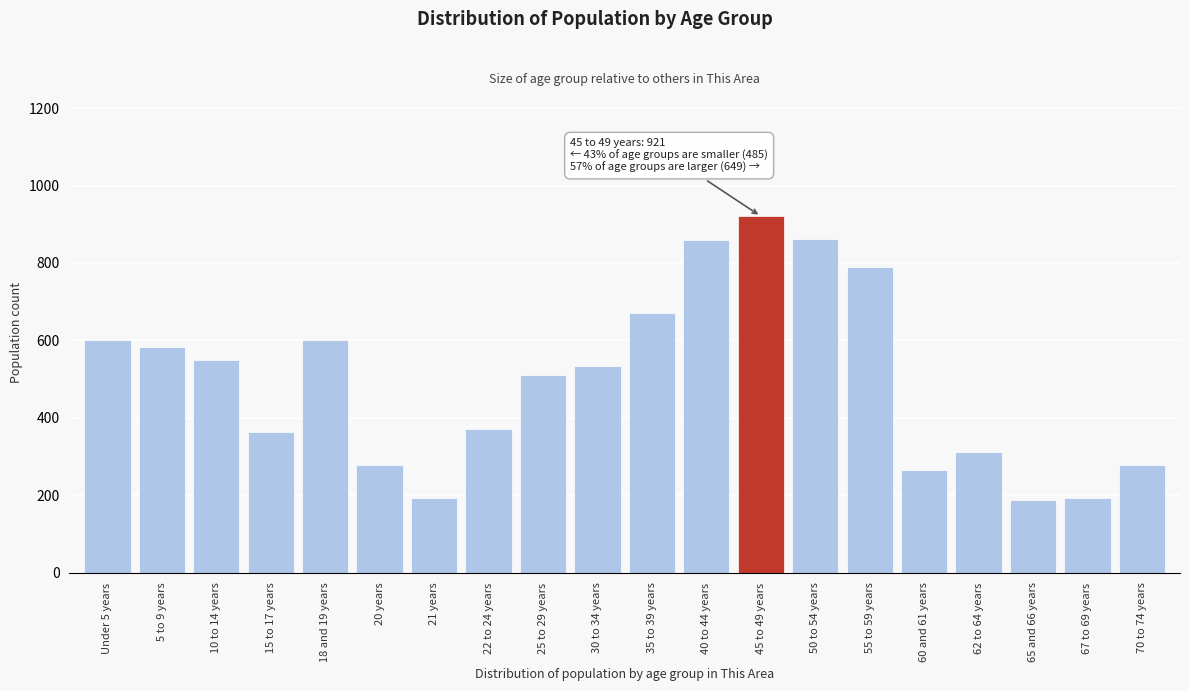

At which category does the chart reach its peak across all series?

45 to 49 years